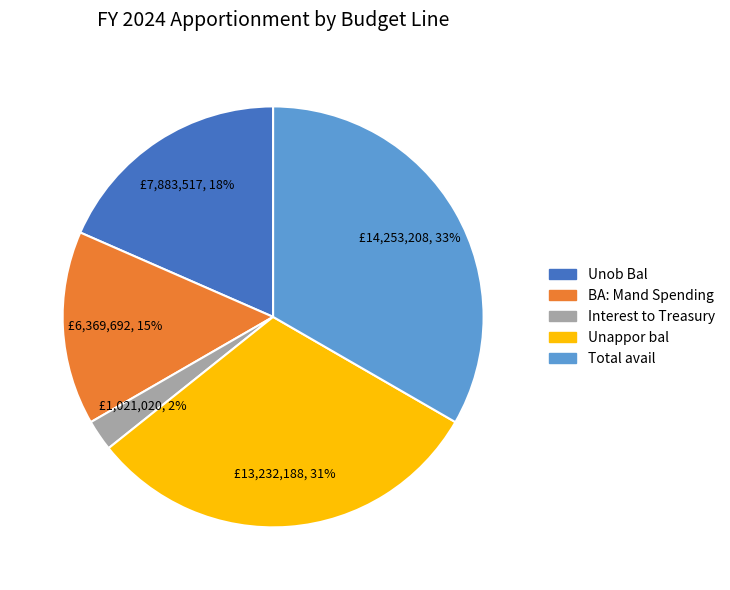

Is there a majority slice in this chart?

No